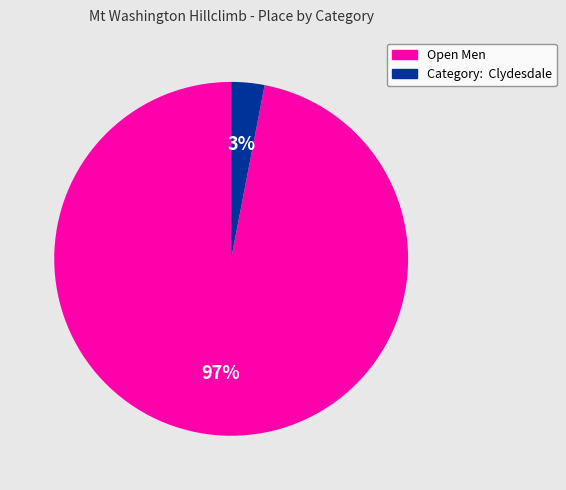

Does any single category account for the majority?

Yes